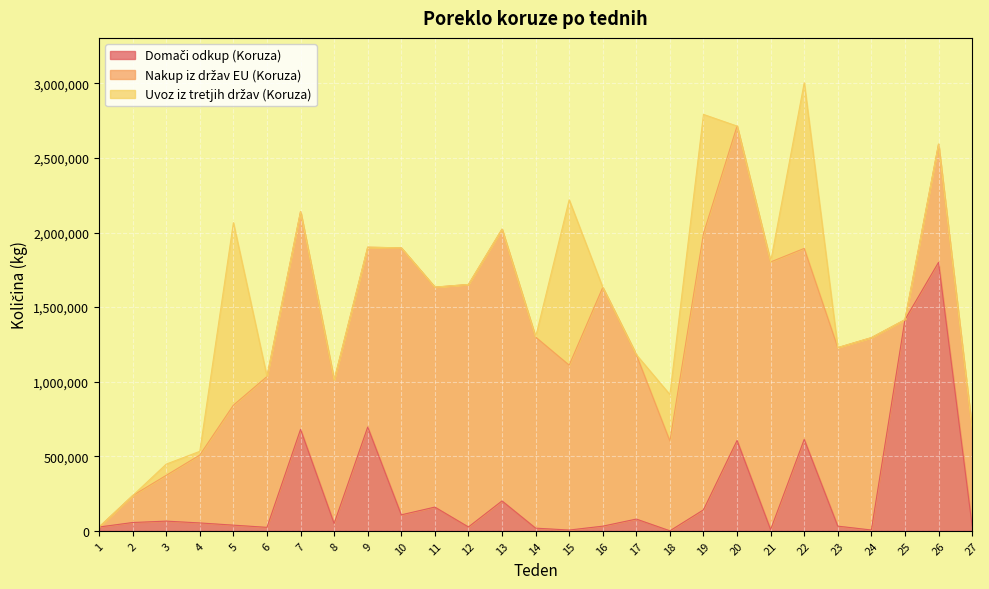

Reading left to right, extract all data points from this chart.

Domači odkup (Koruza): 1=25400	2=55630	3=65000	4=52814	5=38000	6=23223	7=680341	8=48889	9=695809	10=107190	11=159064	12=25769	13=200531	14=17863	15=5132	16=31120	17=78738	18=0	19=140698	20=605872	21=7816	22=612990	23=31345	24=5411	25=1415622	26=1800150	27=35230
Nakup iz držav EU (Koruza): 1=0	2=180520	3=307030	4=455290	5=804410	6=1011060	7=1460830	8=960880	9=1206000	10=1790220	11=1475020	12=1626160	13=1822210	14=1281320	15=1105650	16=1600820	17=1102420	18=601600	19=1852180	20=2108100	21=1795080	22=1280660	23=1197140	24=1289940	25=0	26=792500	27=644460
Uvoz iz tretjih držav (Koruza): 1=0	2=0	3=75320	4=24920	5=1223990	6=0	7=0	8=0	9=0	10=0	11=0	12=0	13=0	14=0	15=1109080	16=0	17=0	18=311900	19=799260	20=0	21=0	22=1111180	23=0	24=0	25=0	26=0	27=0